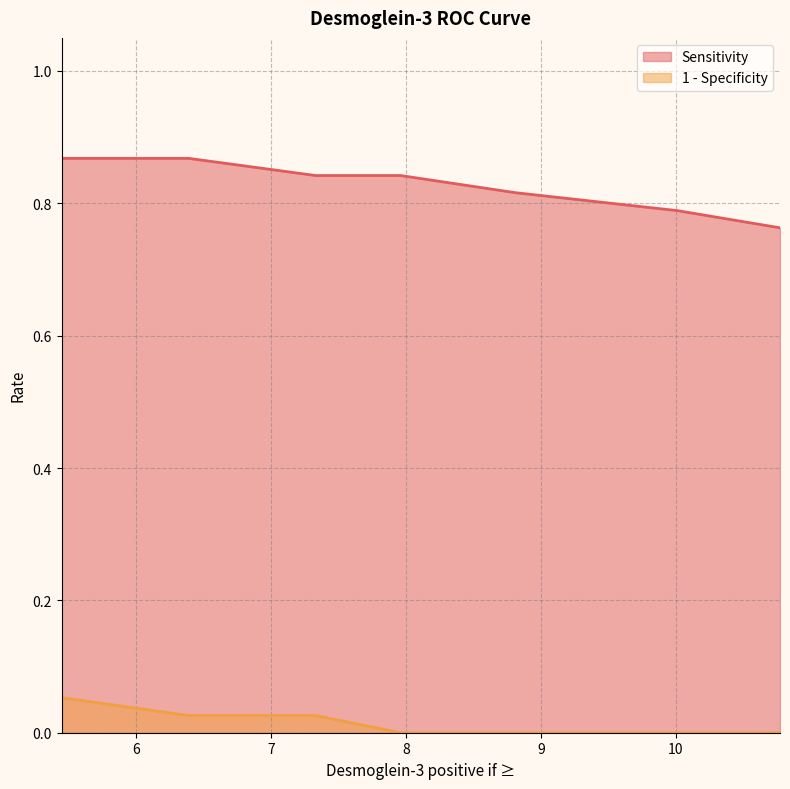

What is the label of the 7th point from the right?

5.4455